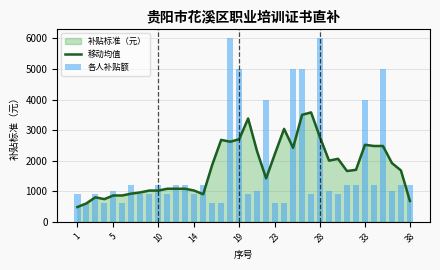

The value of 移动均值 at 23 is 2240. True or false?

True